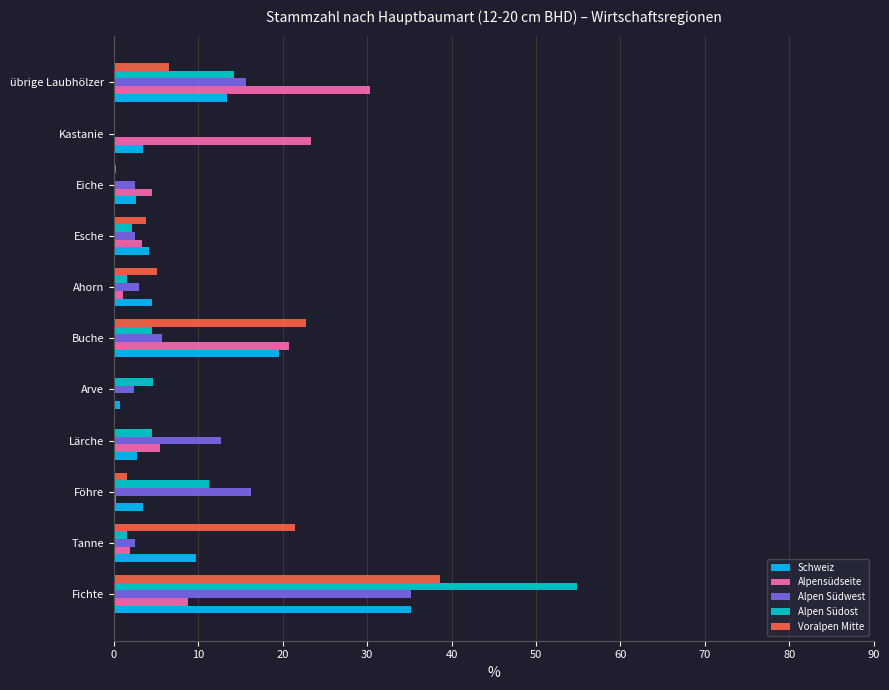

What is the maximum value shown in the chart?

54.8